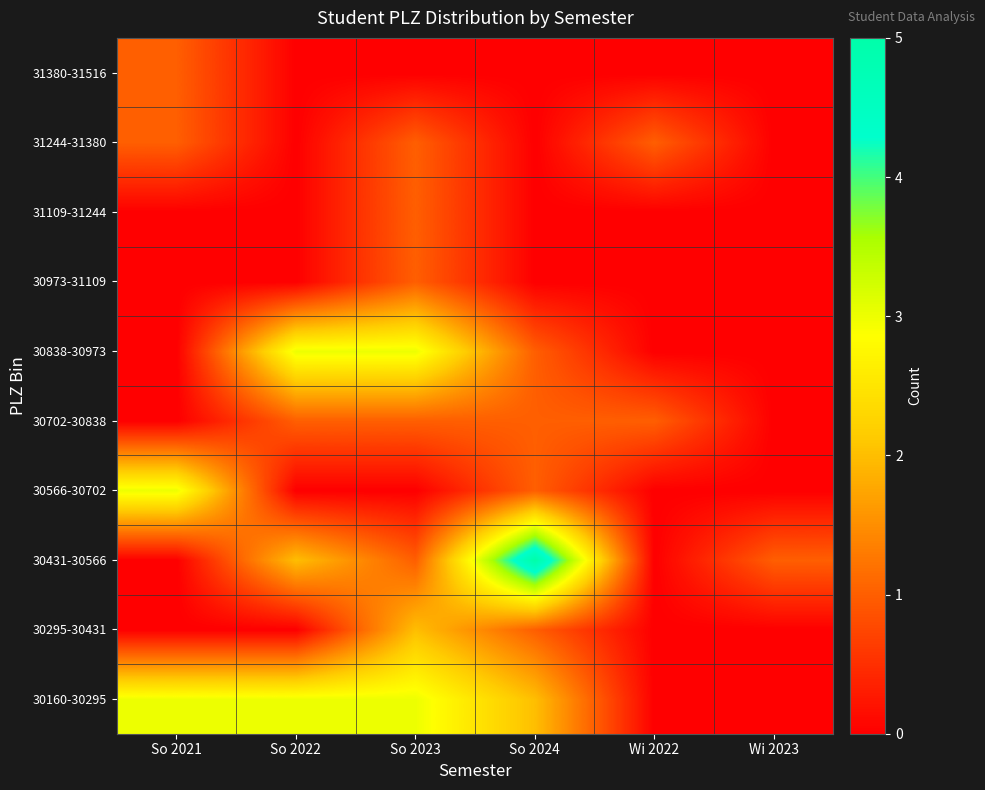

At which category does the chart reach its peak across all series?

So 2024